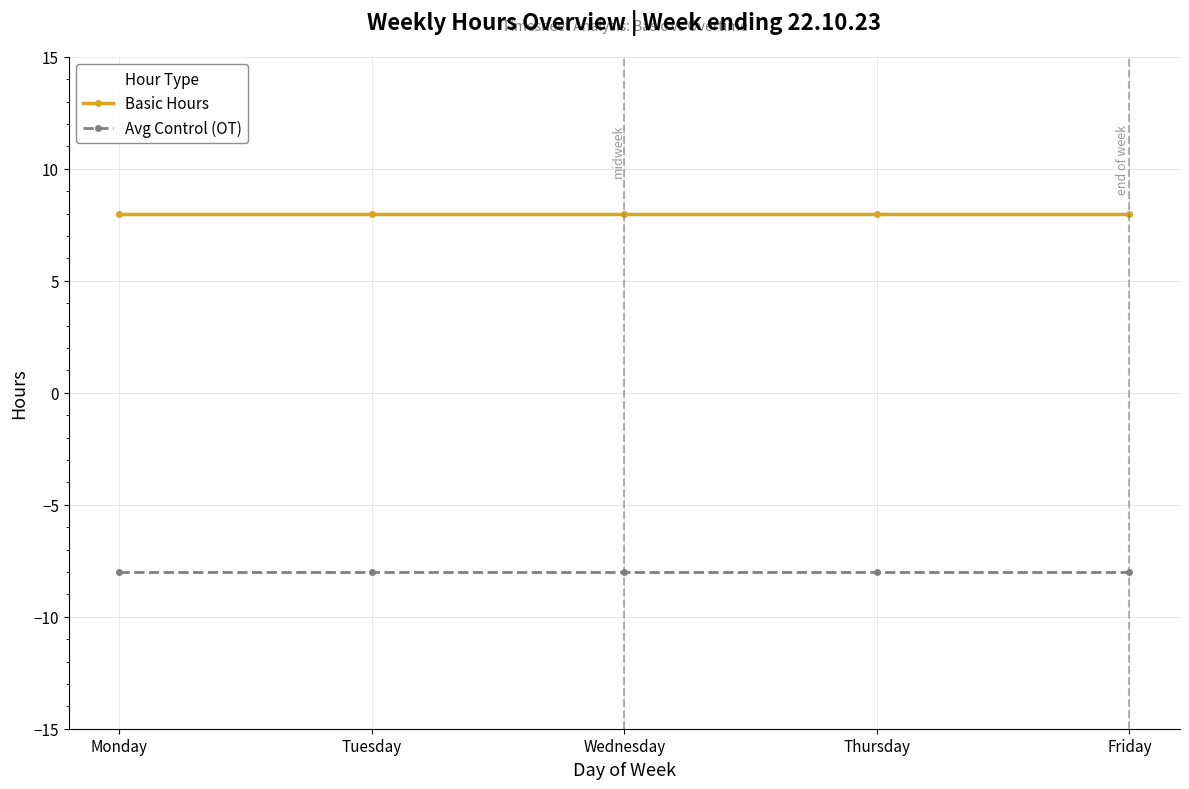

True or false: Basic Hours has a value of 8 at Monday.

True